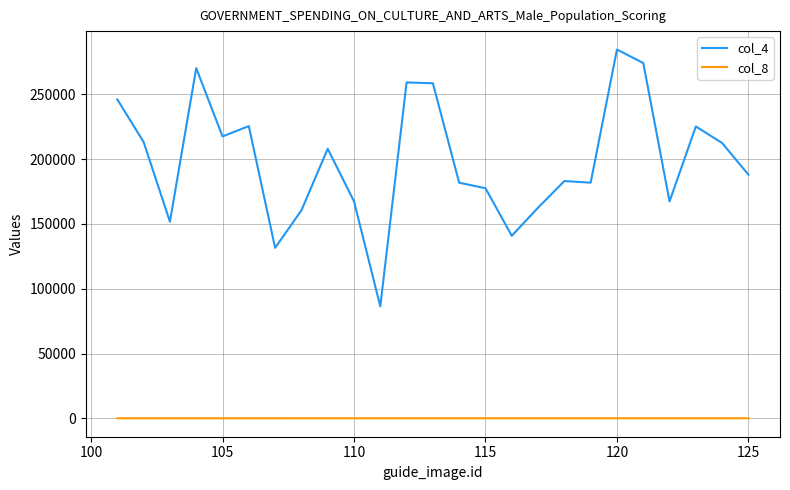

What is the smallest value displayed?

102